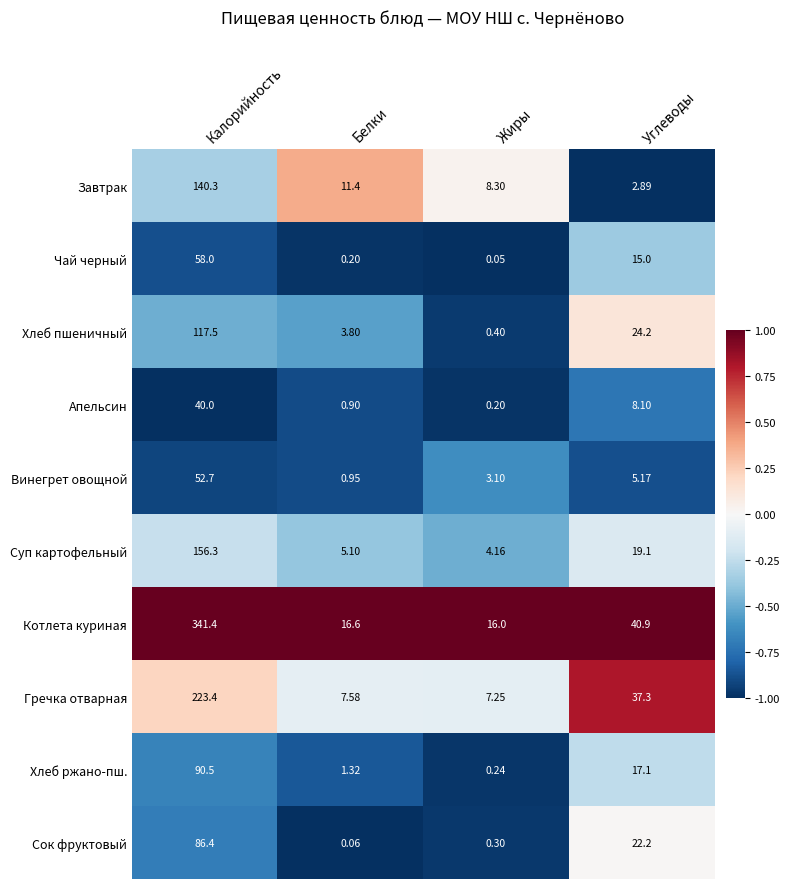

What is the greatest value displayed?

341.4